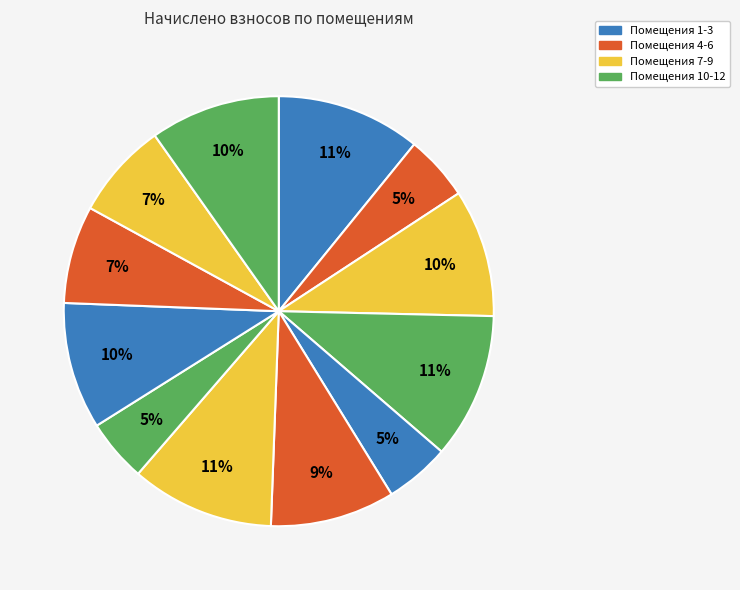

Which category has the biggest portion of the pie?

4